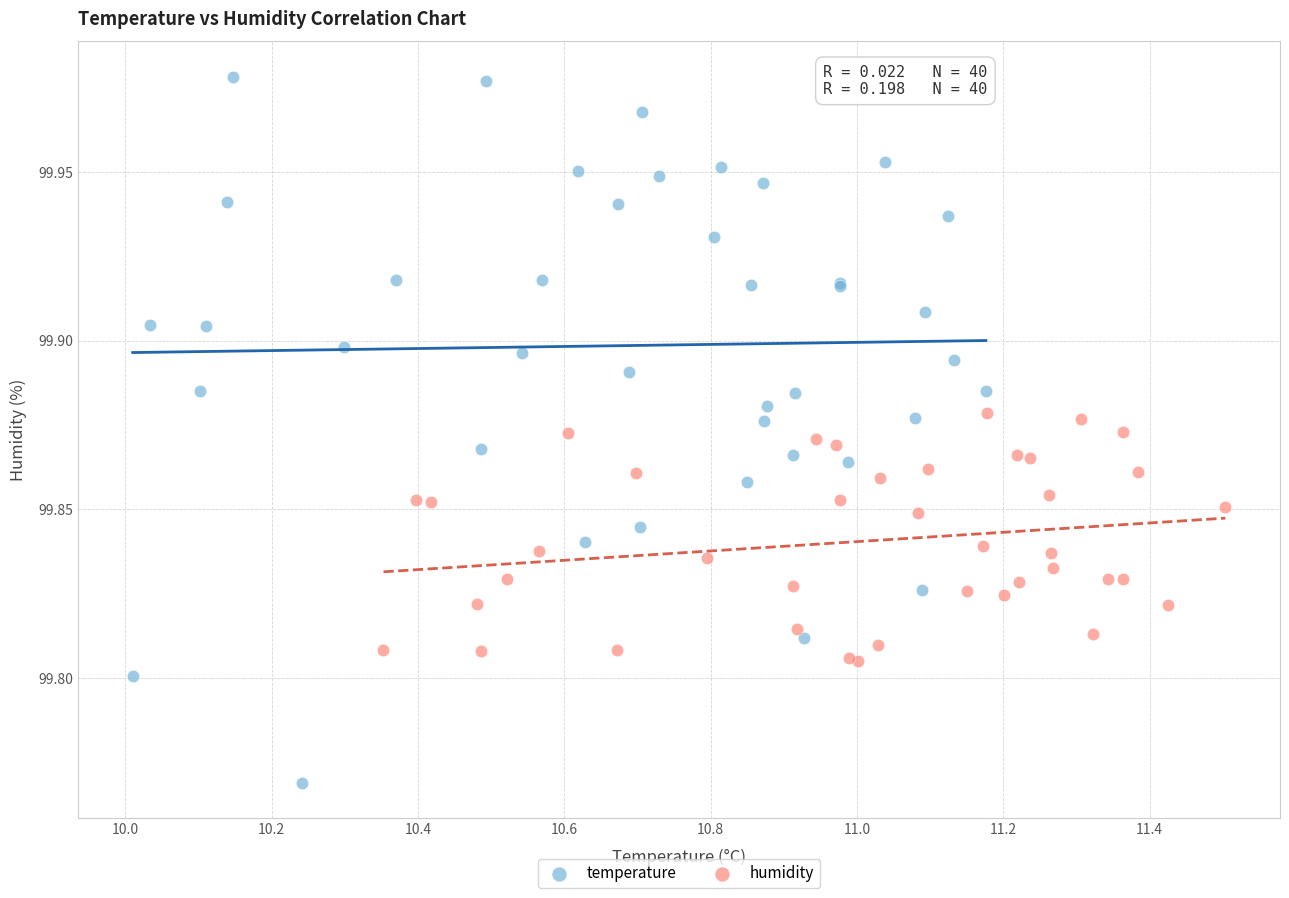

Which series has the widest spread of Y values?

temperature